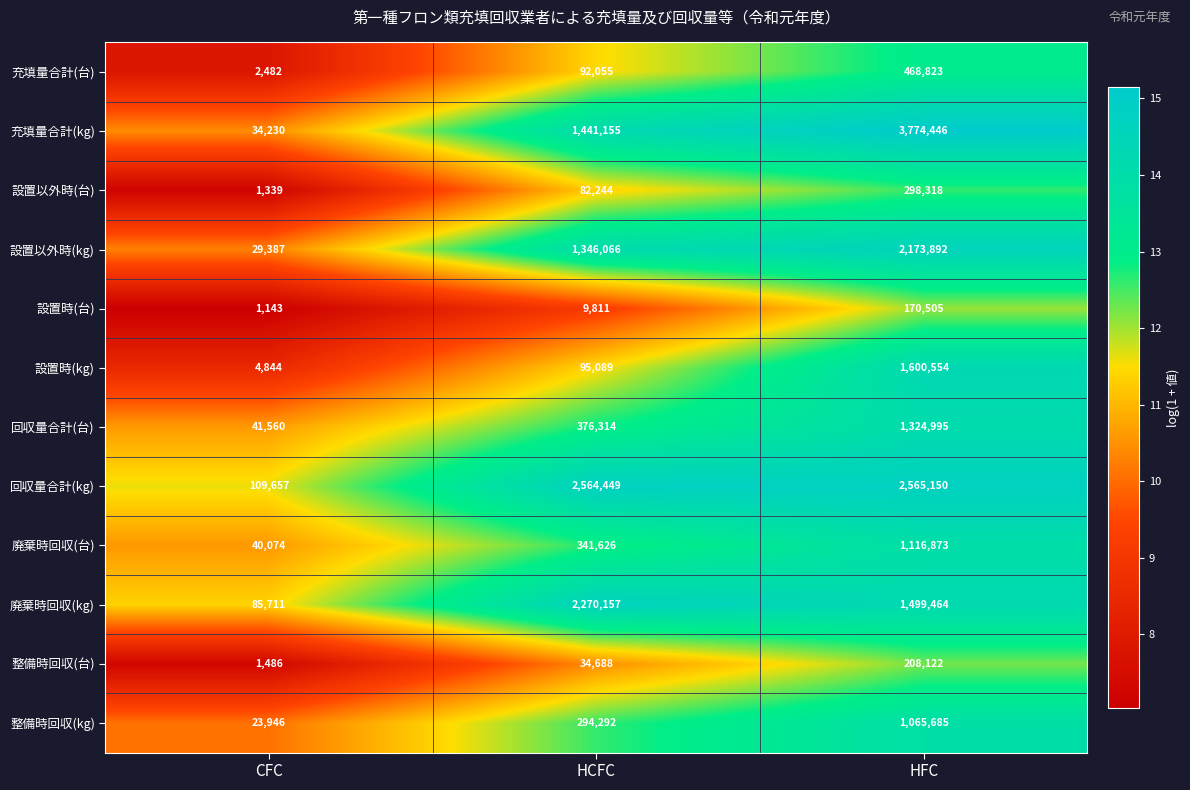

The 設置時(台) series shows 1821 at CFC. True or false?

False